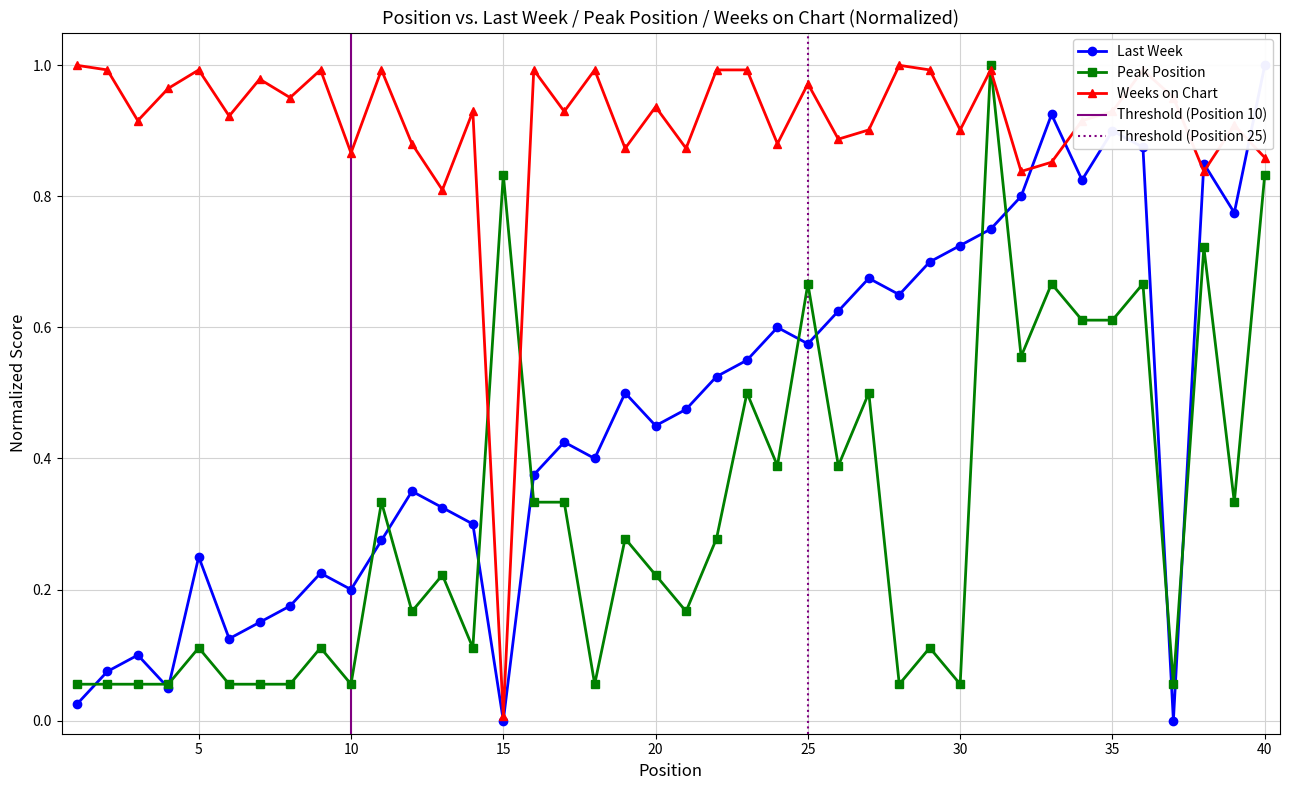

List the labels in order of Peak Position value, smallest first.

1, 2, 3, 4, 6, 7, 8, 10, 18, 28, 30, 37, 5, 9, 14, 29, 12, 21, 13, 20, 19, 22, 11, 16, 17, 39, 24, 26, 23, 27, 32, 34, 35, 25, 33, 36, 38, 15, 40, 31